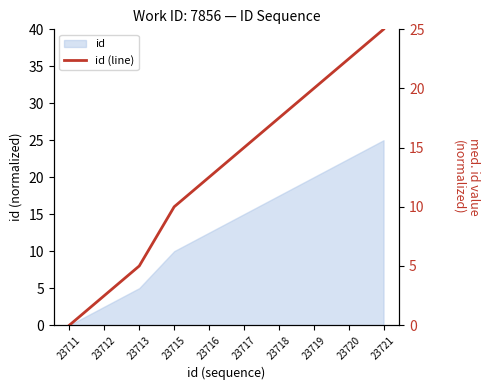

What is the change in value from 23711 to 23712?

+2.5